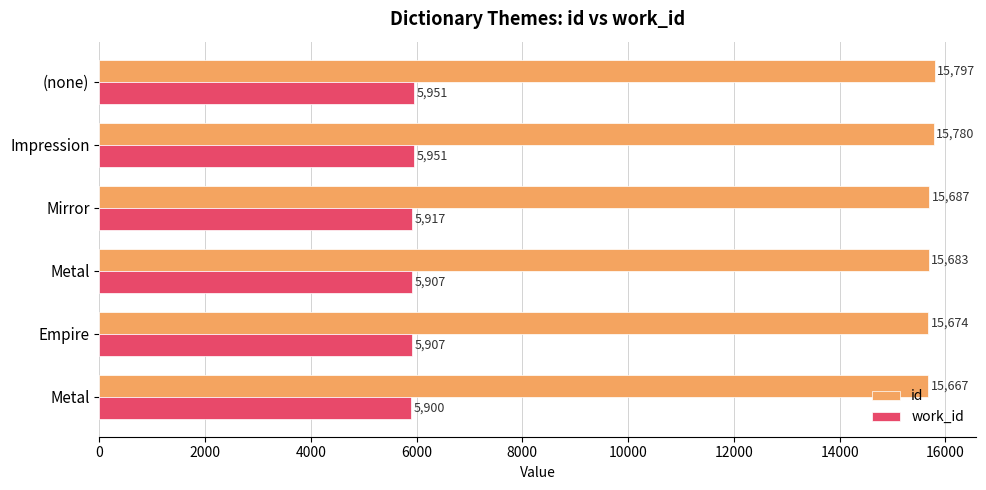

What are all the series names shown in the legend?

id, work_id